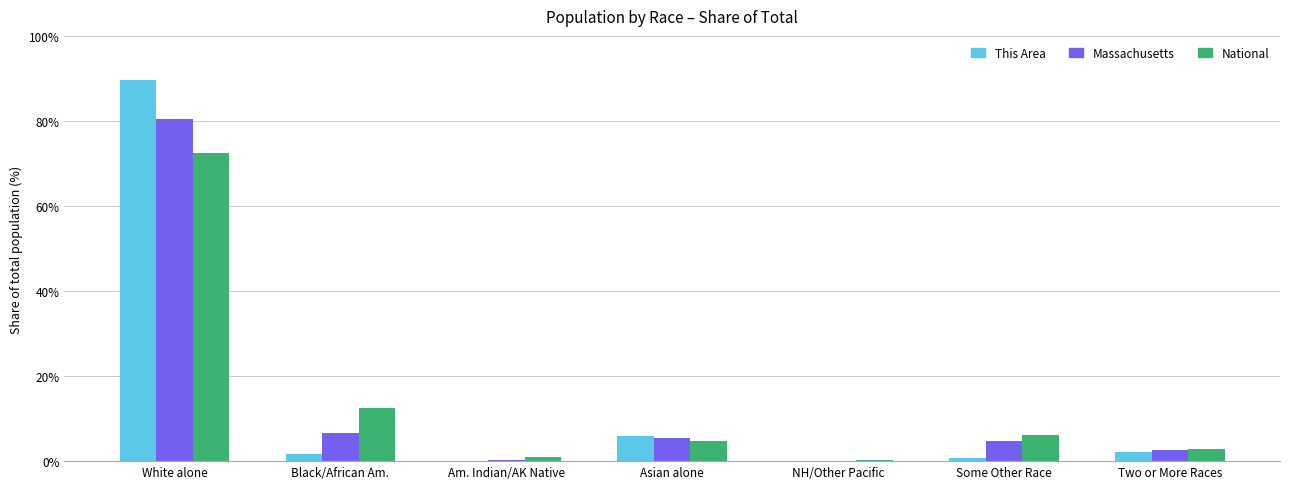

What is the highest value of the National series?

72.4